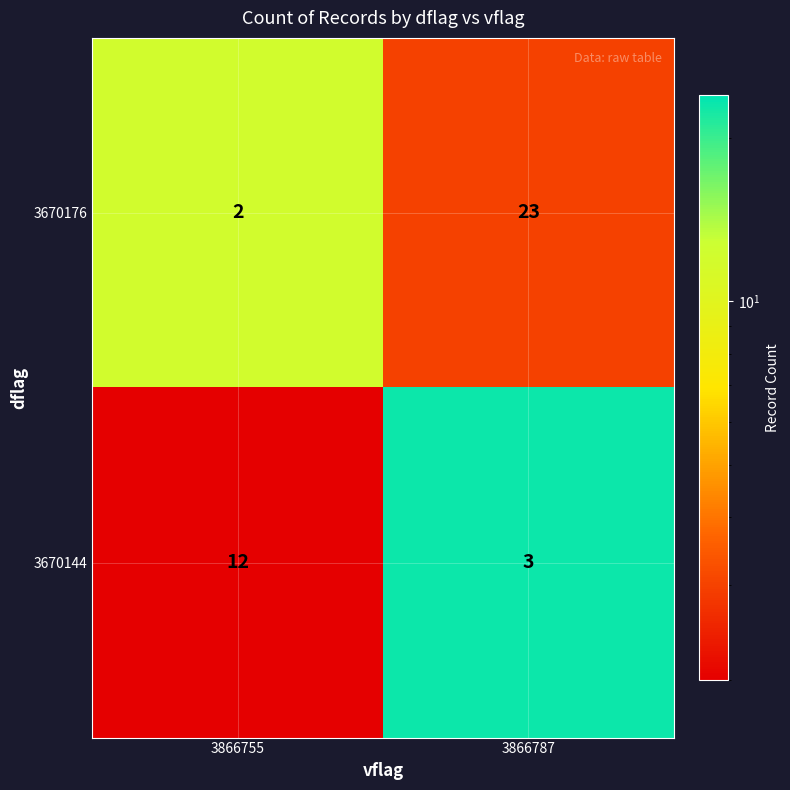

What is the greatest value displayed?

23